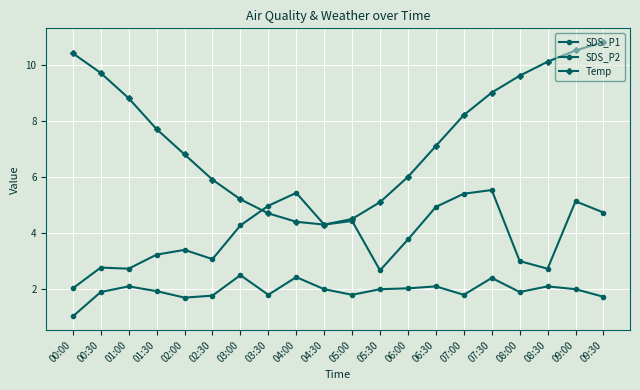

What is the label of the 9th point from the left?

04:00